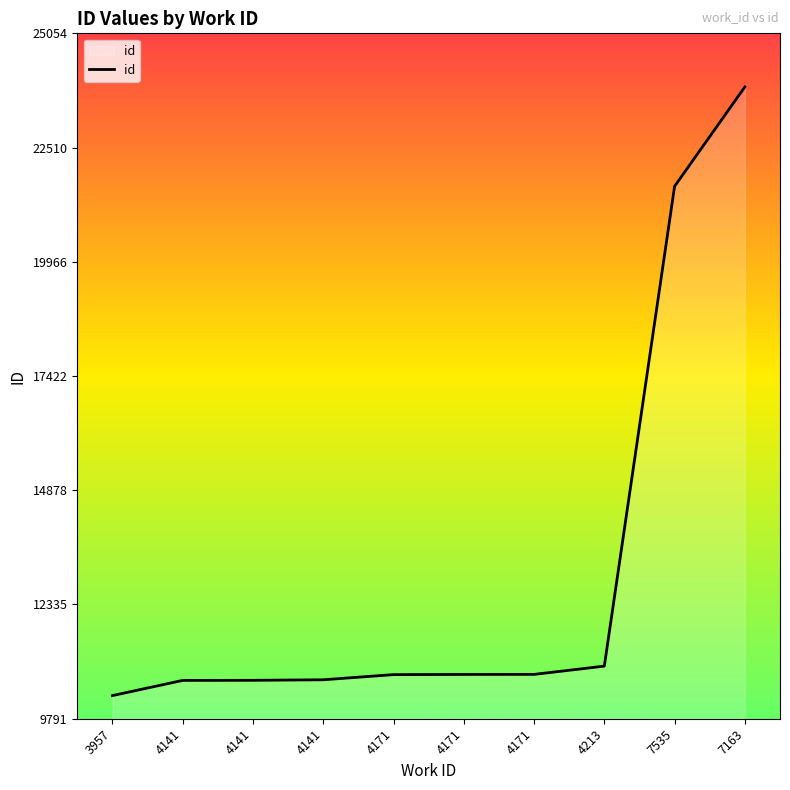

The chart shows a value of 5470 at 3957. True or false?

False